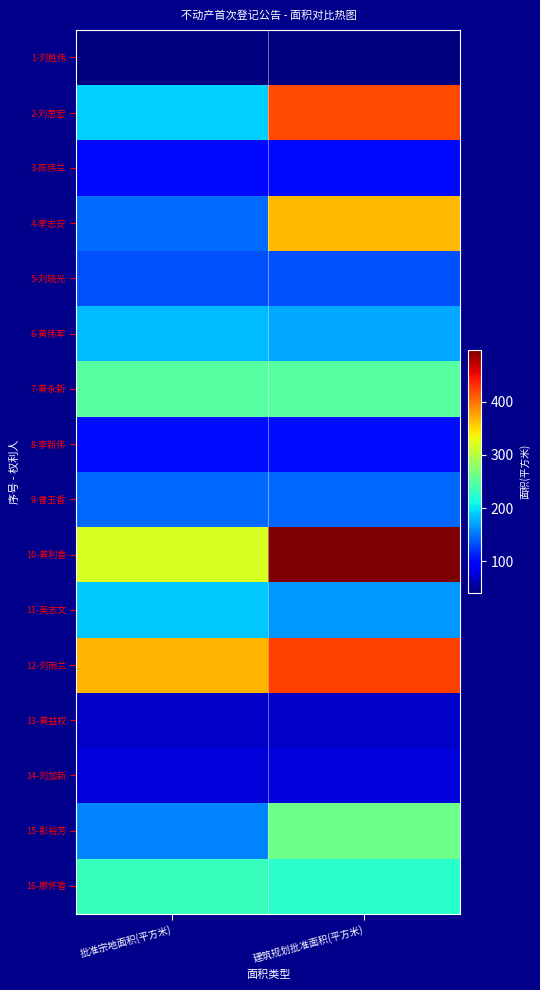

What is the spread (max minus min) of values at 建筑规划批准面积(平方米)?

455.7